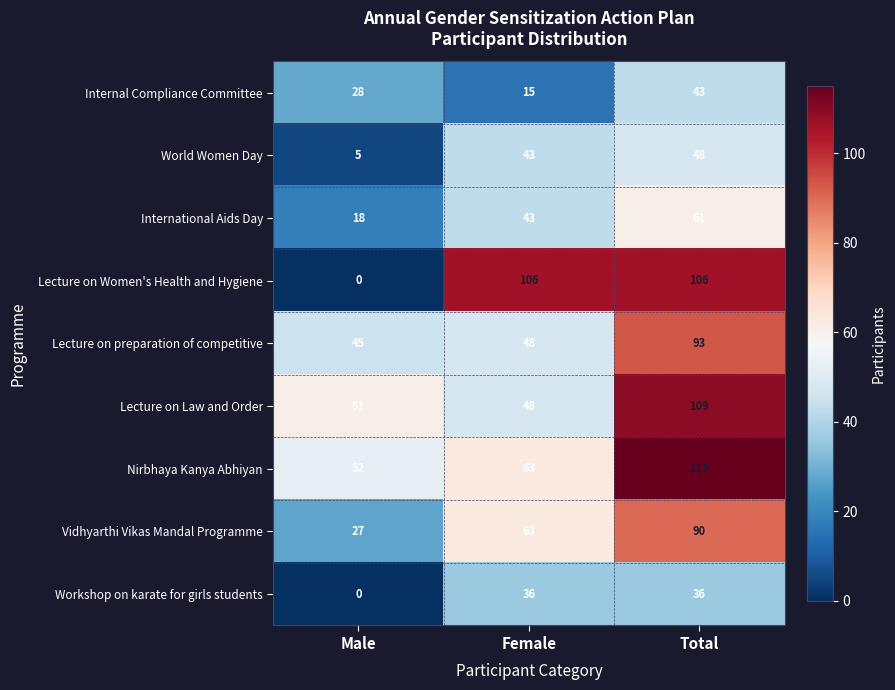

What is the spread (max minus min) of values at Male?

61